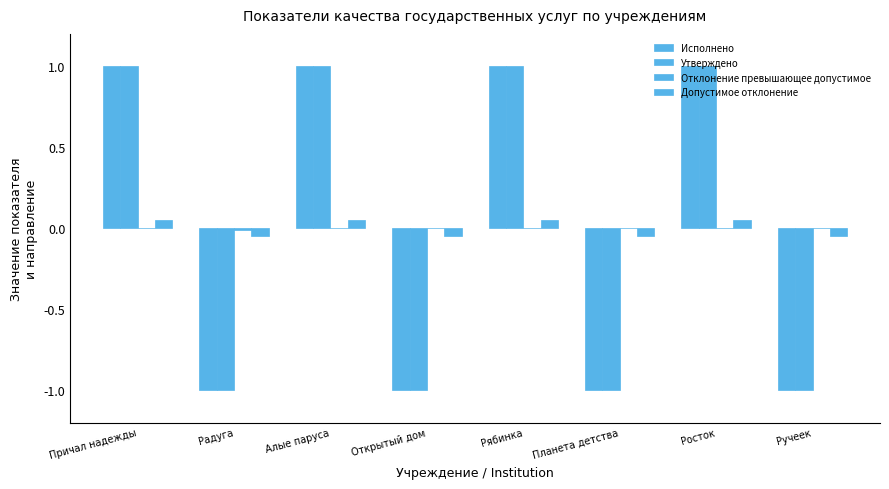

Rank the series by their maximum value, from lowest to highest.

Отклонение превышающее допустимое, Допустимое отклонение, Исполнено, Утверждено